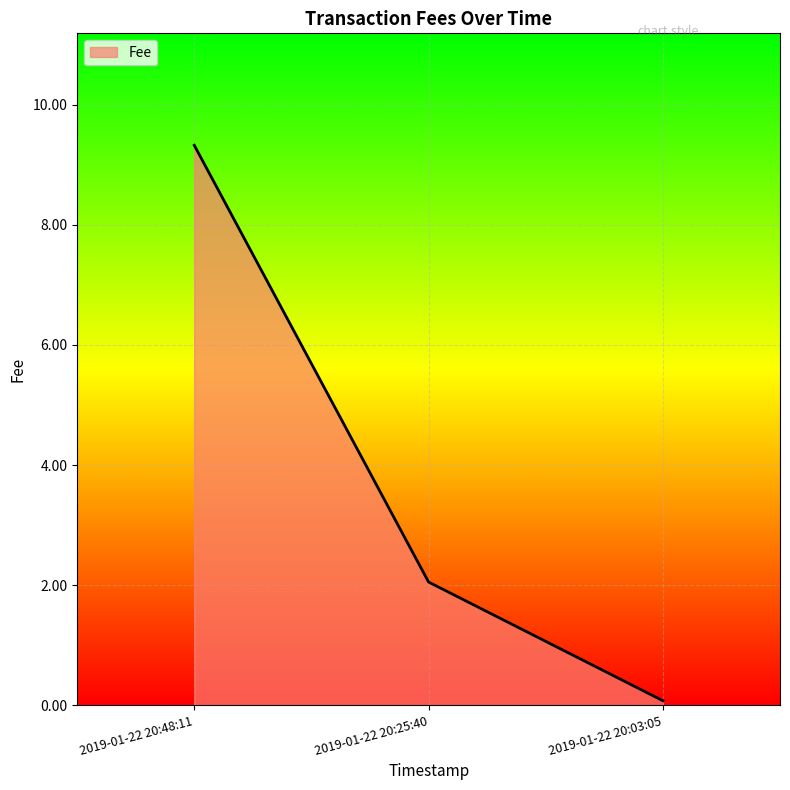

Which has a higher value, 2019-01-22 20:03:05 or 2019-01-22 20:48:11?

2019-01-22 20:48:11